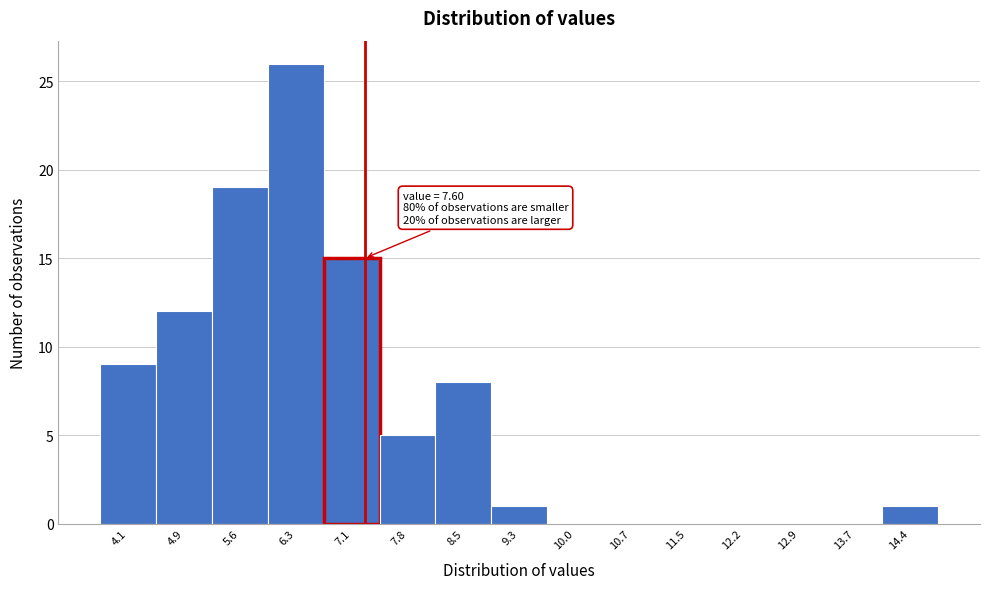

Reading right to left, what are all the values shown in this chart?

14.4=1	13.7=0	12.9=0	12.2=0	11.5=0	10.7=0	10.0=0	9.3=1	8.5=8	7.8=5	7.1=15	6.3=26	5.6=19	4.9=12	4.1=9